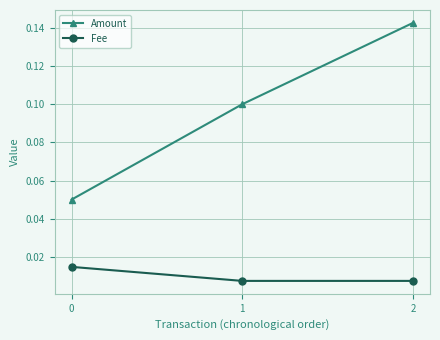

The value of Amount at 1 is 0.2. True or false?

False